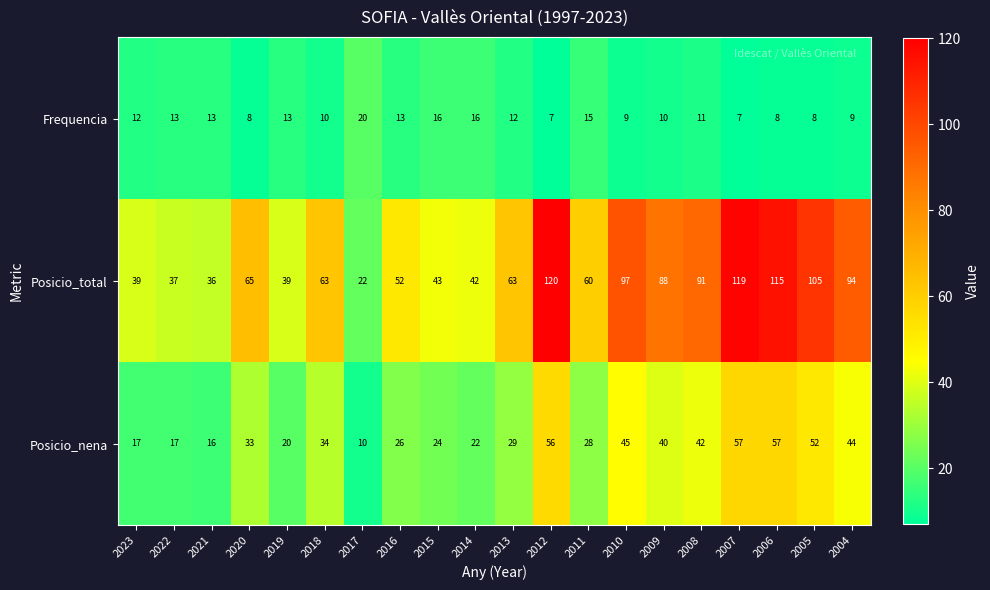

What is the difference between the highest and lowest values at 2017?

12